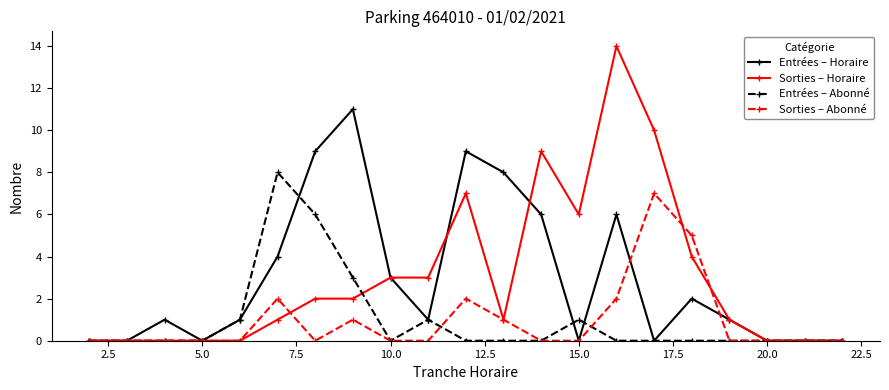

Which series has the largest range (max minus min)?

Sorties – Horaire